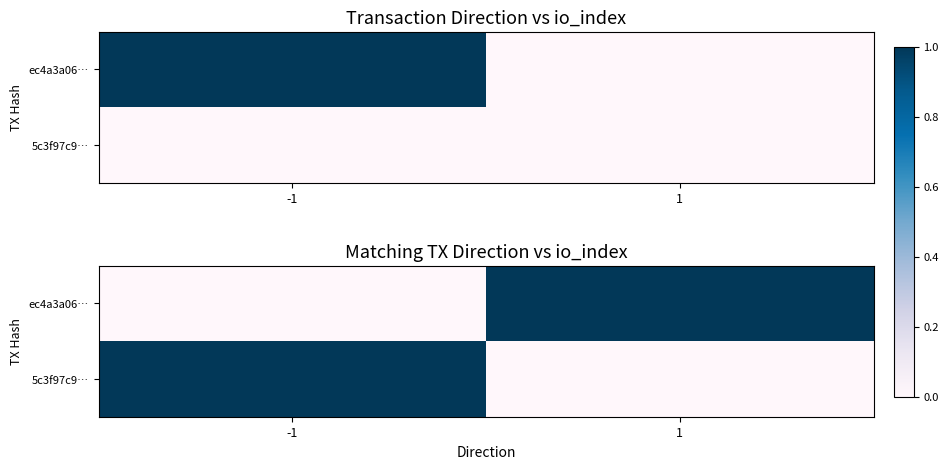

What is the sum of the ec4a3a06… values at 1 and -1?

1